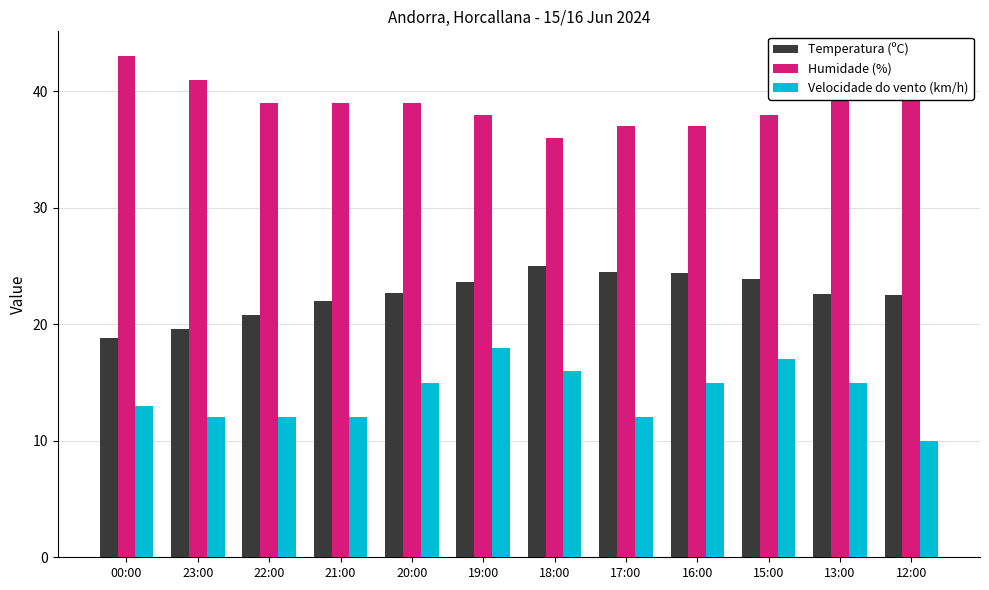

At 17:00, list the series in order from largest to smallest.

Humidade (%), Temperatura (ºC), Velocidade do vento (km/h)